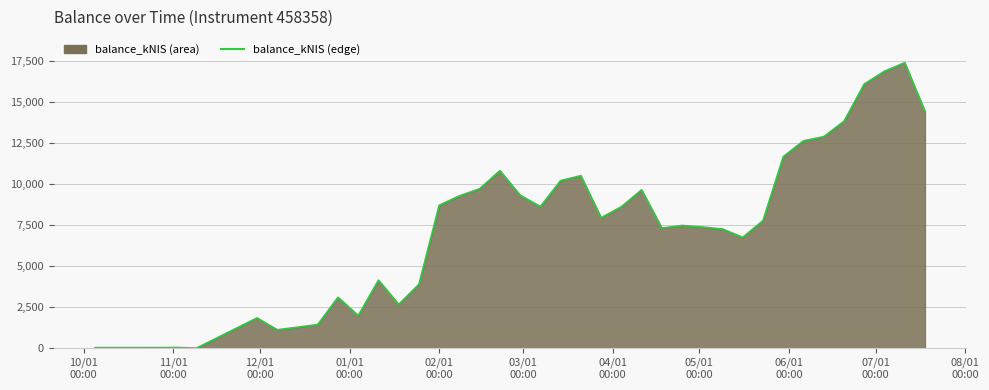

What is the greatest value displayed?

17380.3